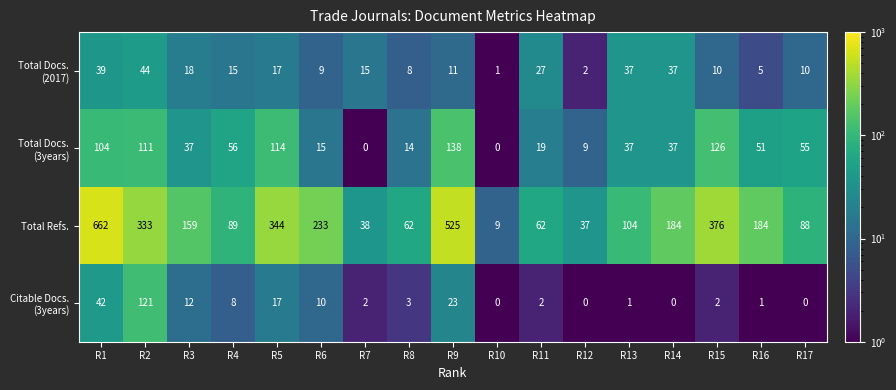

Which category has the highest value across all series?

R1